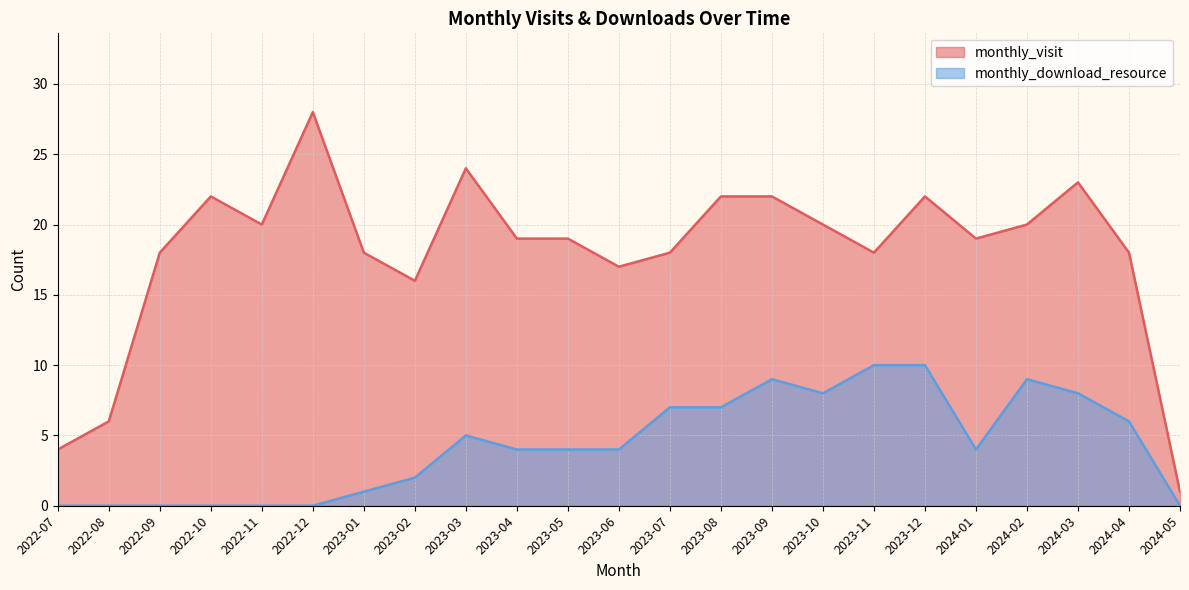

At which label does monthly_download_resource reach its peak?

2023-11